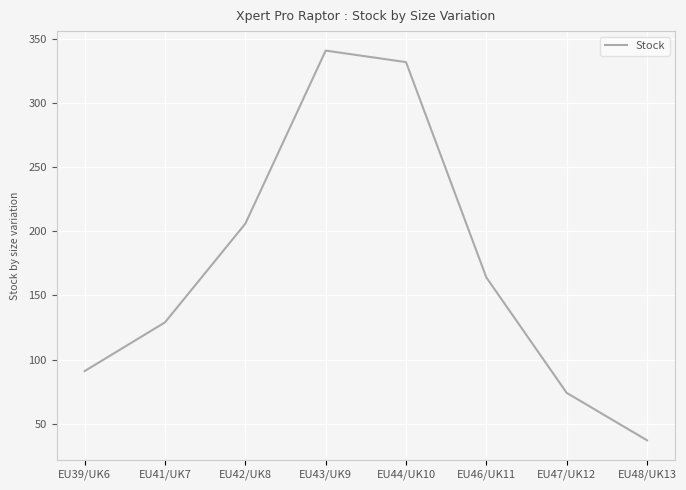

What position from the right is EU46/UK11?

3